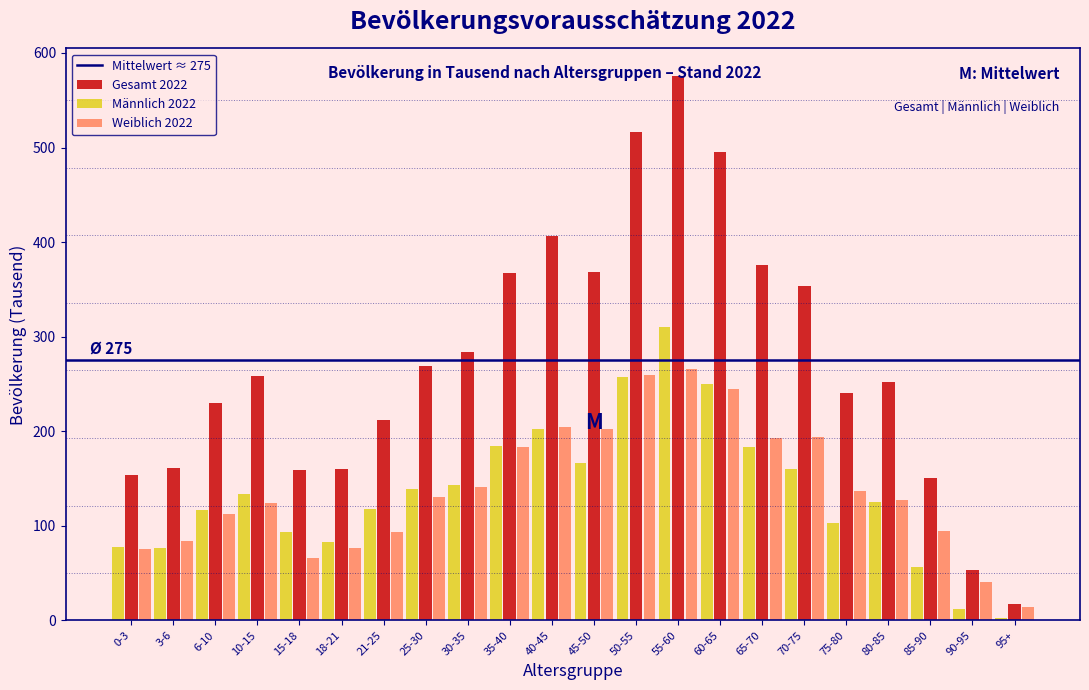

Between 15-18 and 60-65, which series saw the biggest shift?

Gesamt 2022